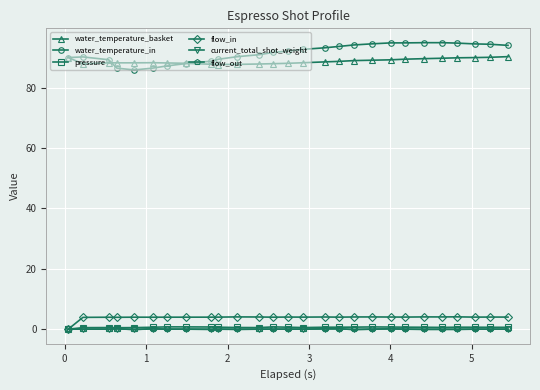

Which series has the largest range (max minus min)?

water_temperature_in